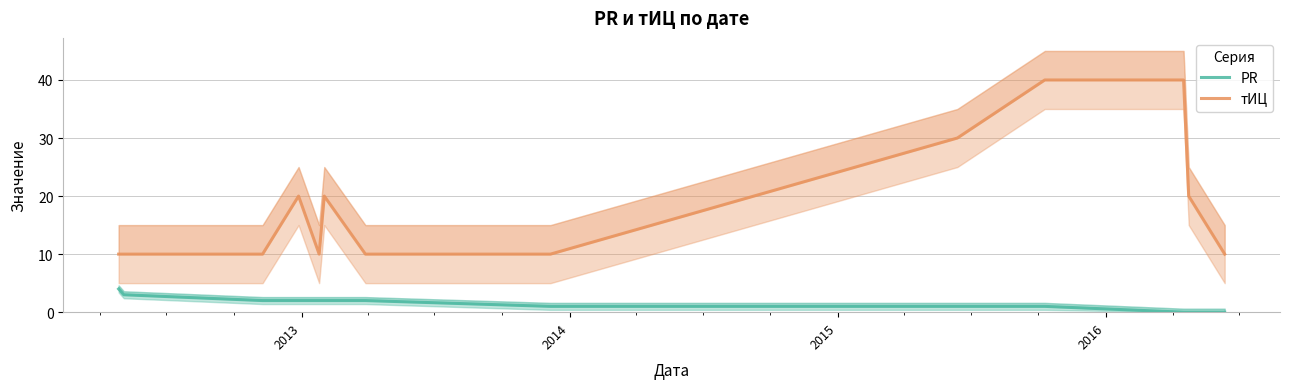

True or false: тИЦ and PR intersect in this chart.

False